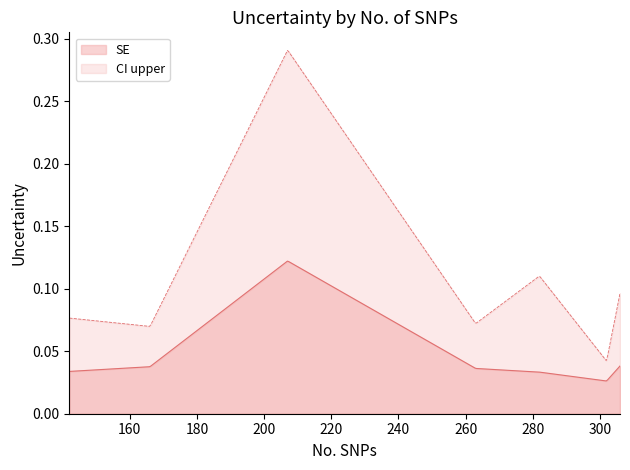

In CI upper, how many points are lower than both neighbors (excluding endpoints)?

3